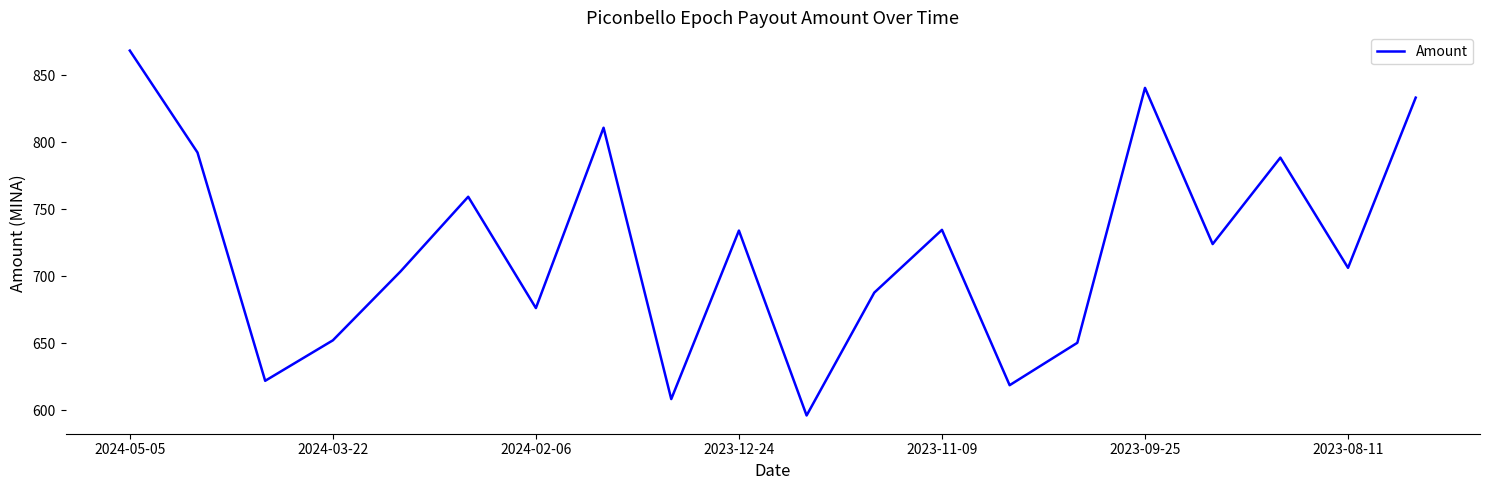

What is the maximum value shown in the chart?

868.4